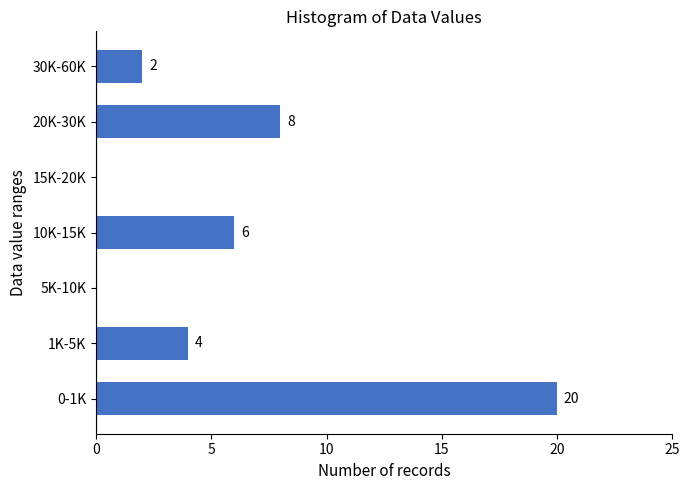

Reading top to bottom, what are all the values shown in this chart?

30K-60K=2	20K-30K=8	15K-20K=0	10K-15K=6	5K-10K=0	1K-5K=4	0-1K=20